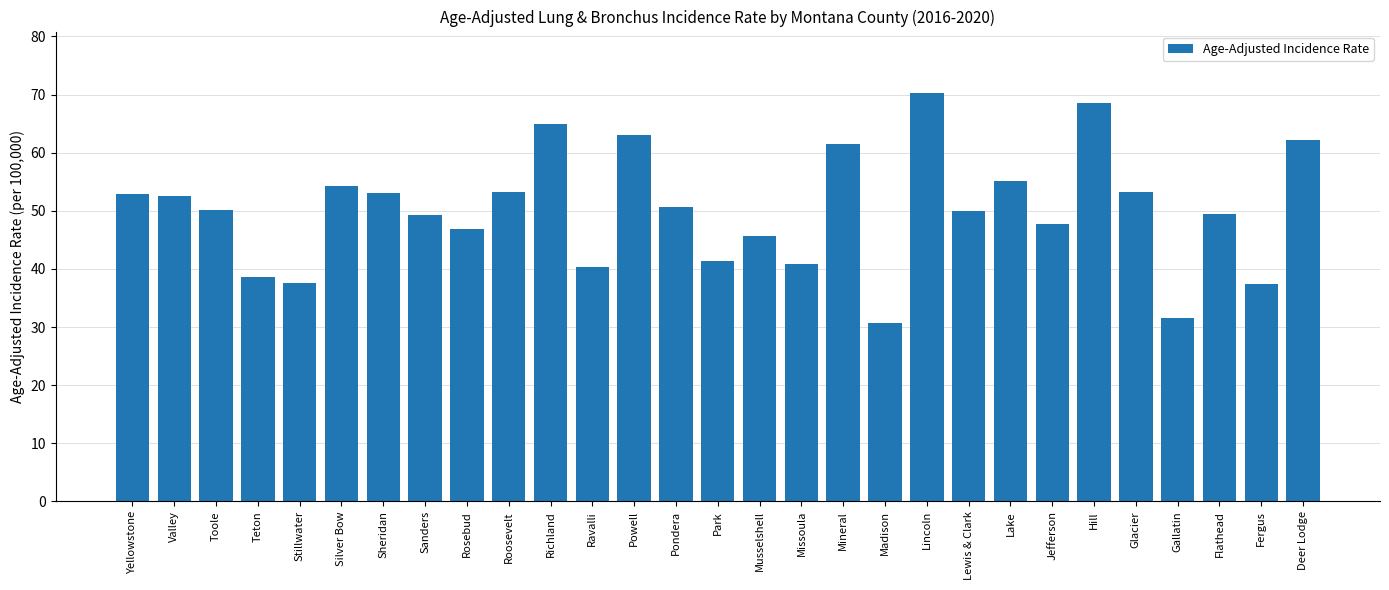

True or false: the data shows 52.9 at Yellowstone.

True